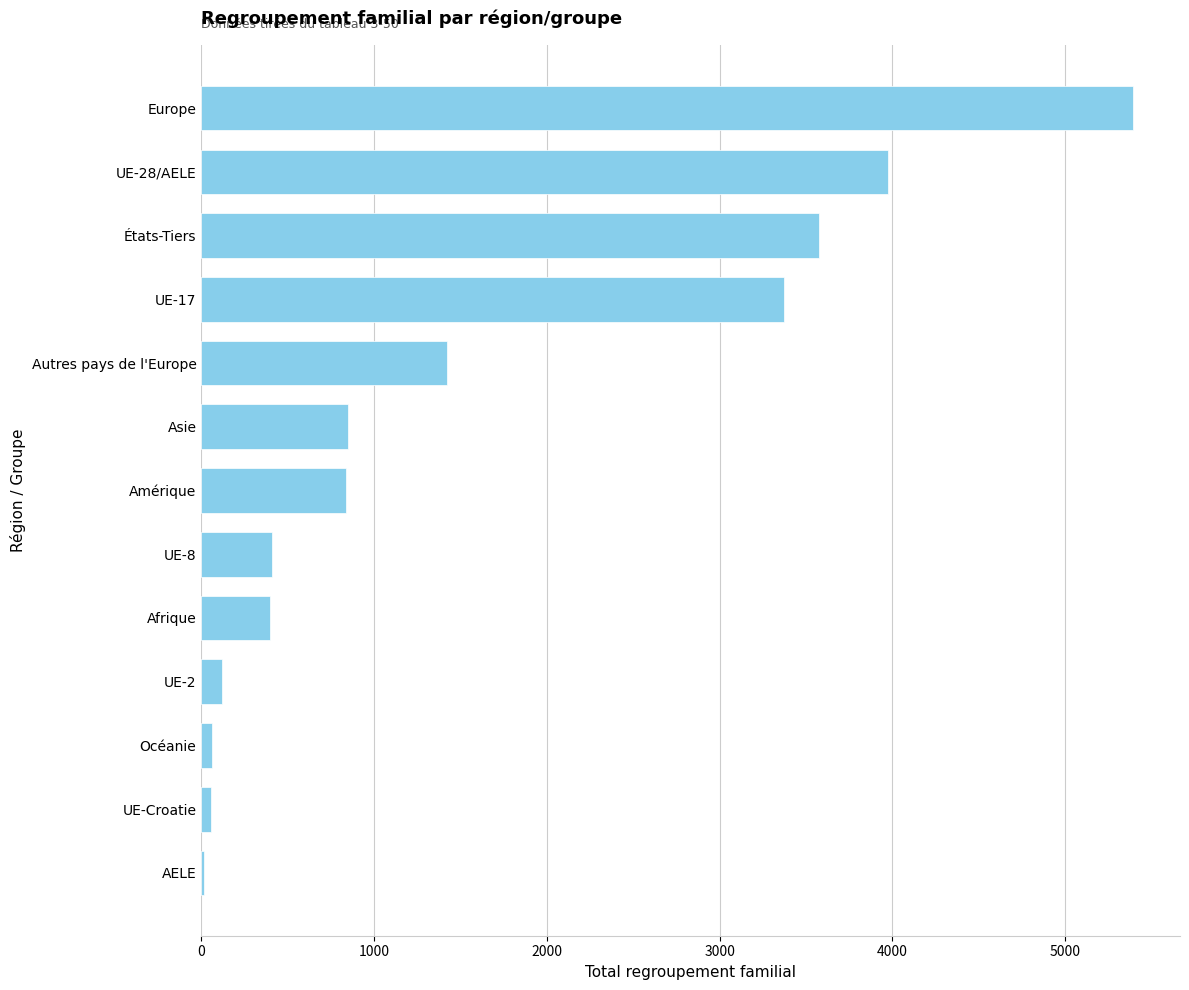

What is the change in value from Afrique to Europe?

+4998